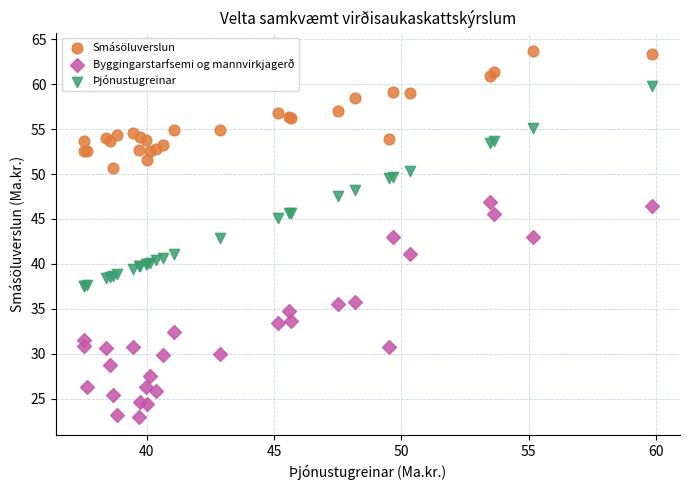

Which series has the largest Y range (max minus min)?

Byggingarstarfsemi og mannvirkjagerð